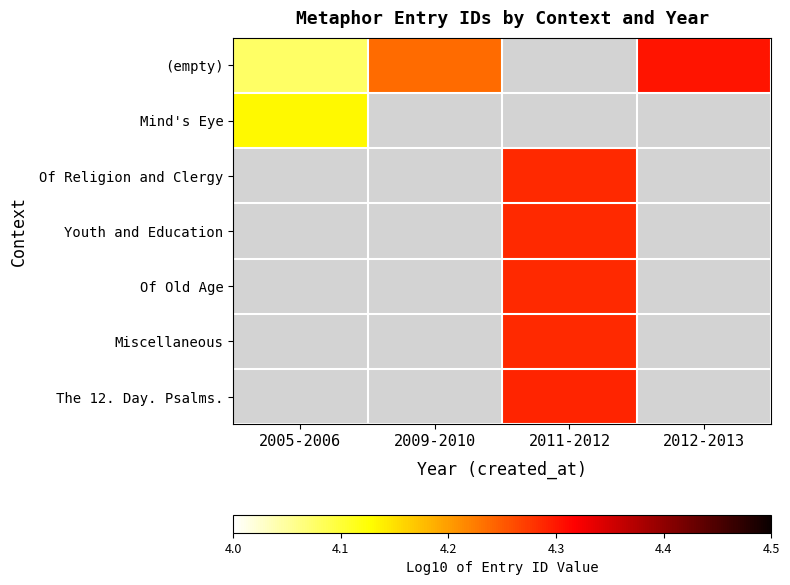

Where does the Miscellaneous series first go above 4?

2011-2012